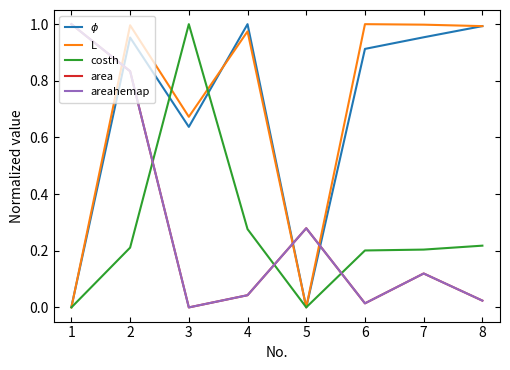

At which category does areahemap reach its first local peak?

5